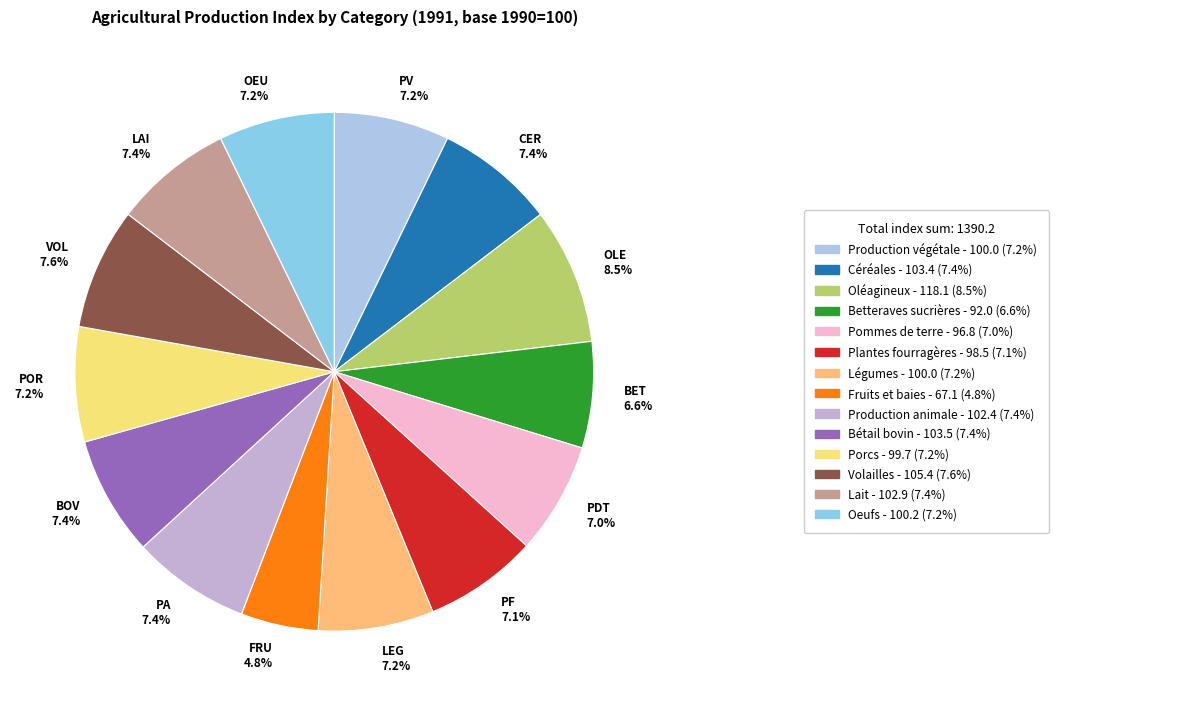

Which slice is the smallest?

FRU 4.8%